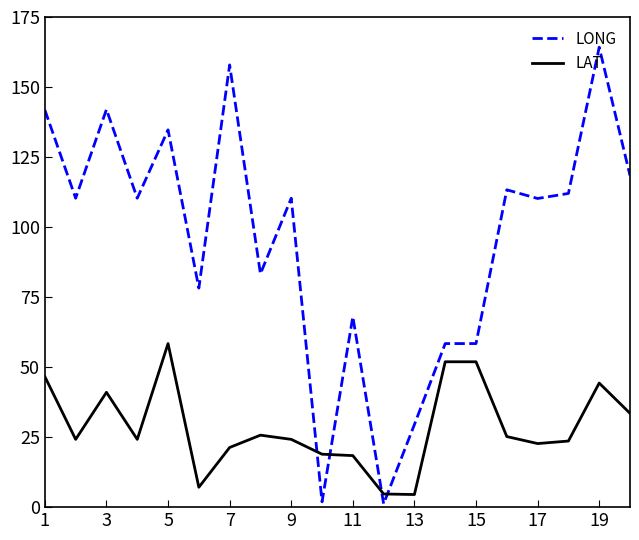

What is the highest value of the LAT series?

58.4